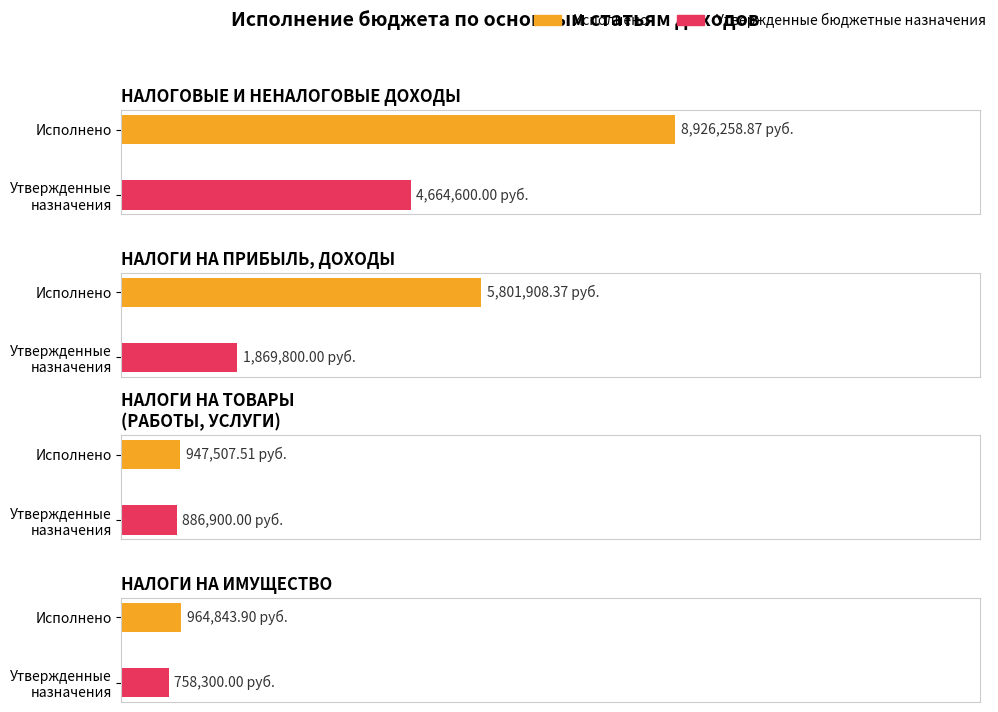

List the labels in order of Утвержденные бюджетные назначения value, smallest first.

НАЛОГИ НА ИМУЩЕСТВО, НАЛОГИ НА ТОВАРЫ (РАБОТЫ, УСЛУГИ), НАЛОГИ НА ПРИБЫЛЬ, ДОХОДЫ, НАЛОГОВЫЕ И НЕНАЛОГОВЫЕ ДОХОДЫ